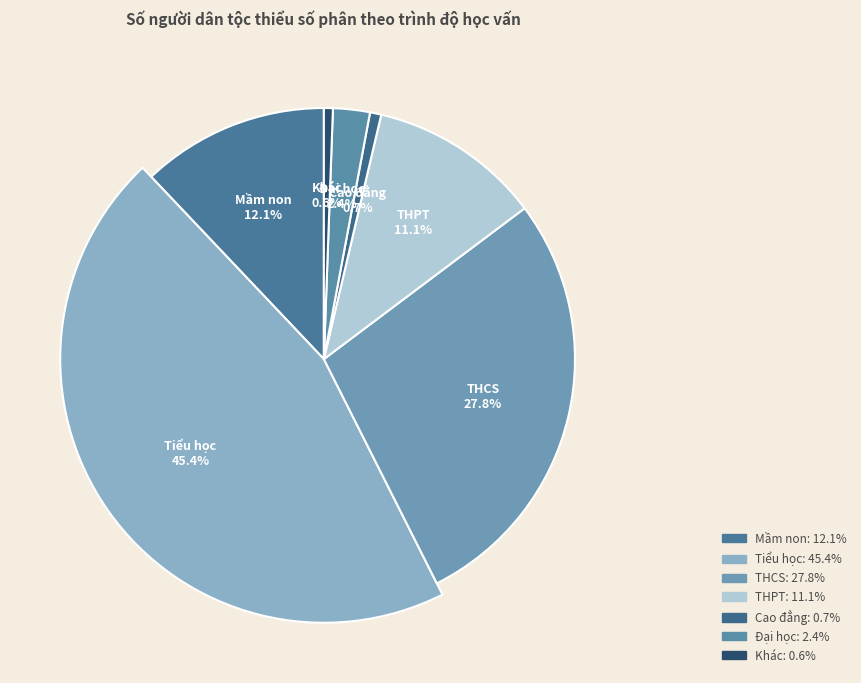

Is the sum of THCS and Mầm non greater than half?

No